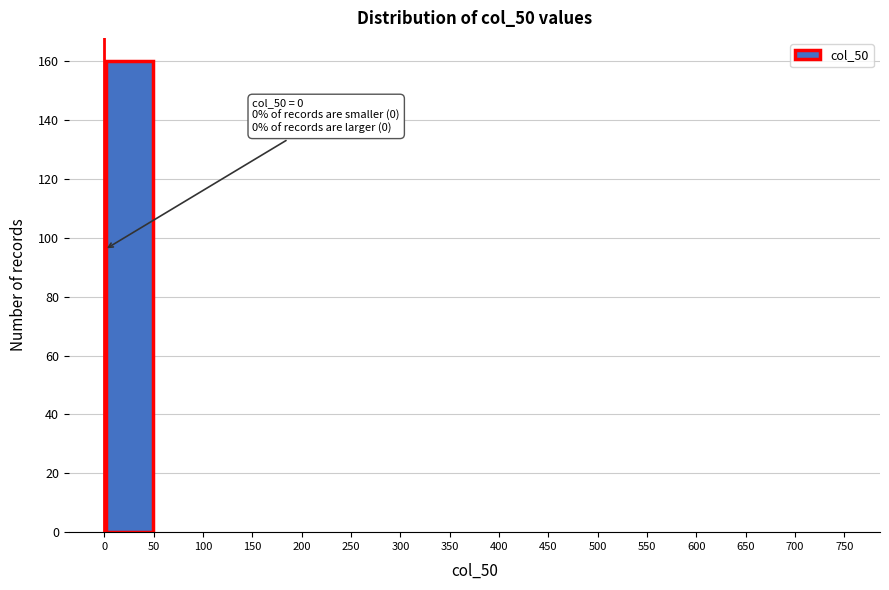

Which range on the x-axis has the tallest bar?

0 to 50